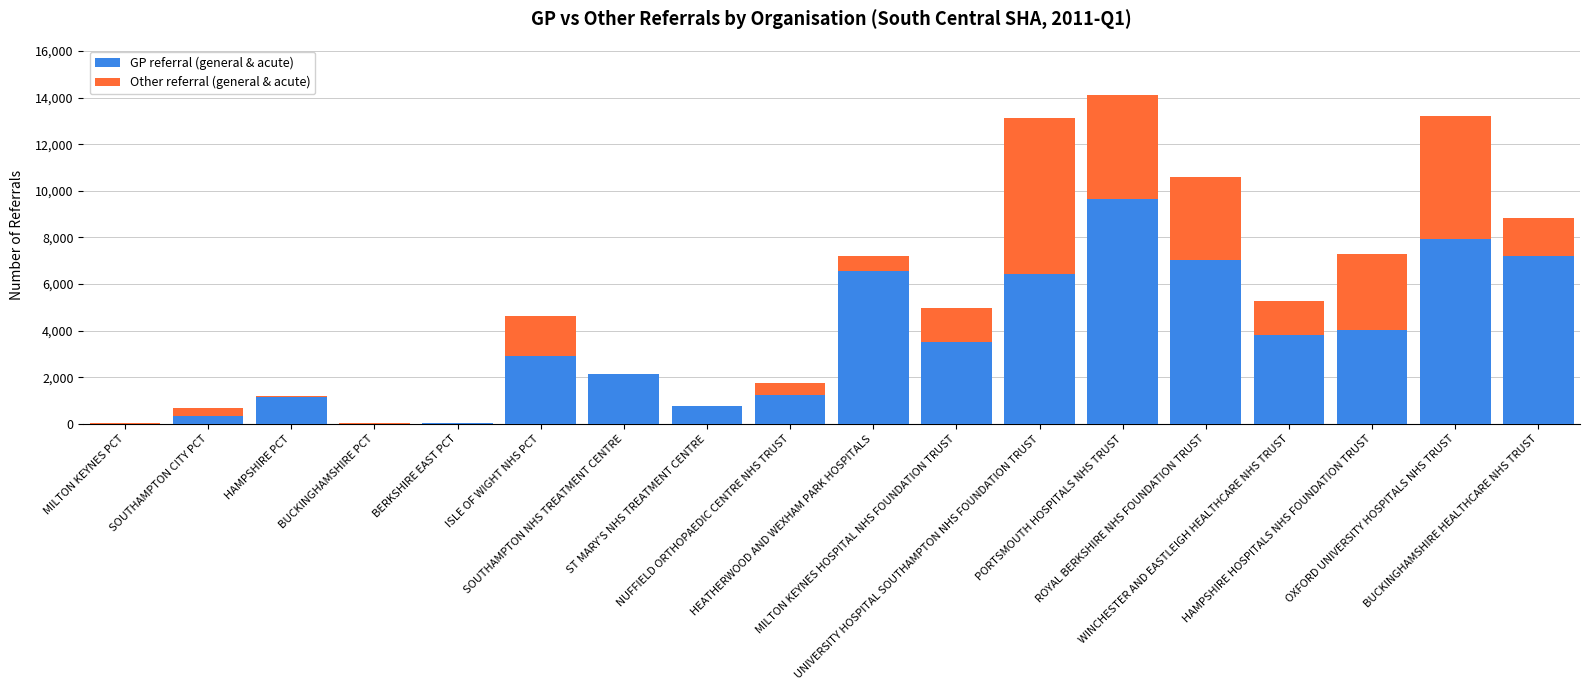

What is the sum of all GP referral (general & acute) values?

64790